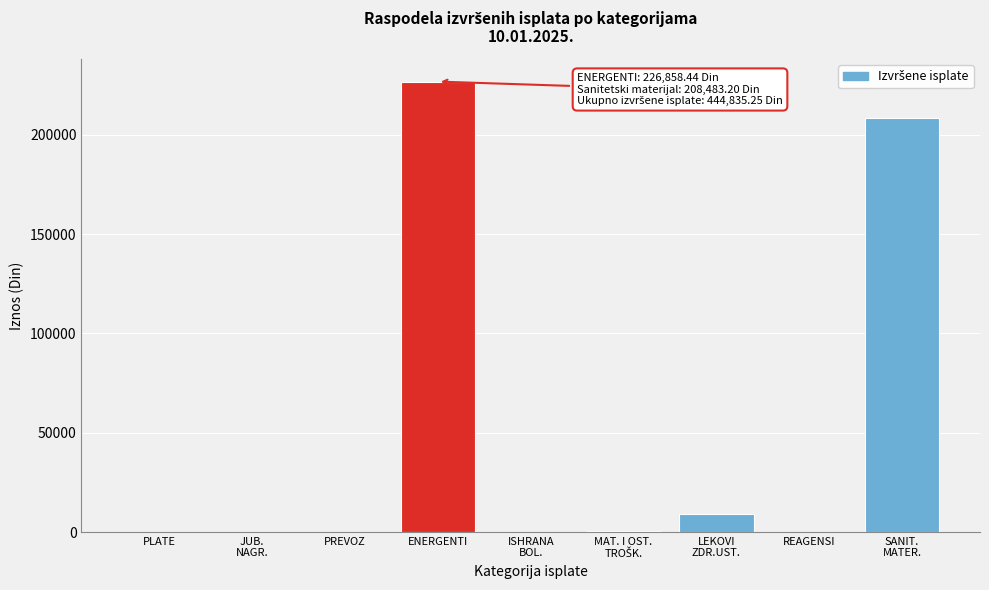

At which category does the chart reach its peak across all series?

ENERGENTI